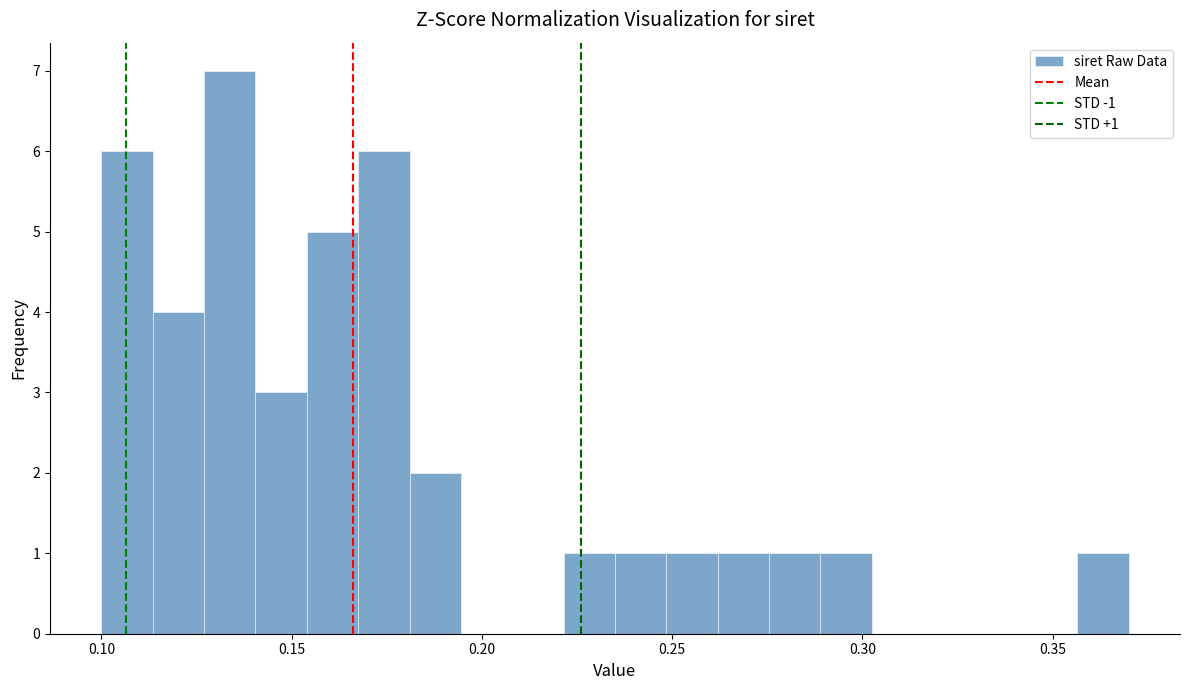

Around what value on the x-axis is the tallest bar? Give the approximate position of its centre, as read against the axis.

0.135